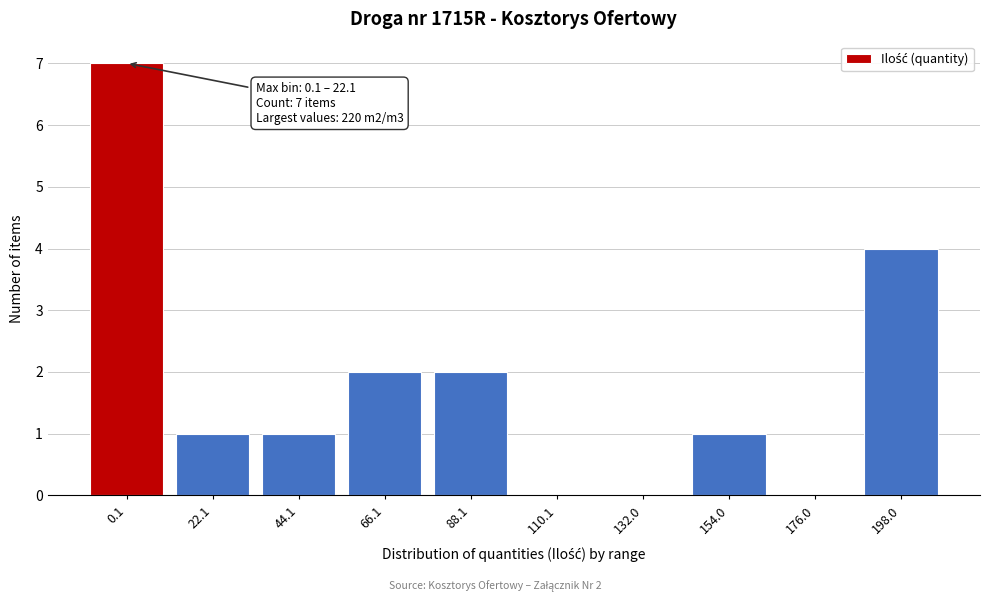

Reading left to right, list all the values displayed in this chart.

0.1=7	22.1=1	44.1=1	66.1=2	88.1=2	110.1=0	132.0=0	154.0=1	176.0=0	198.0=4